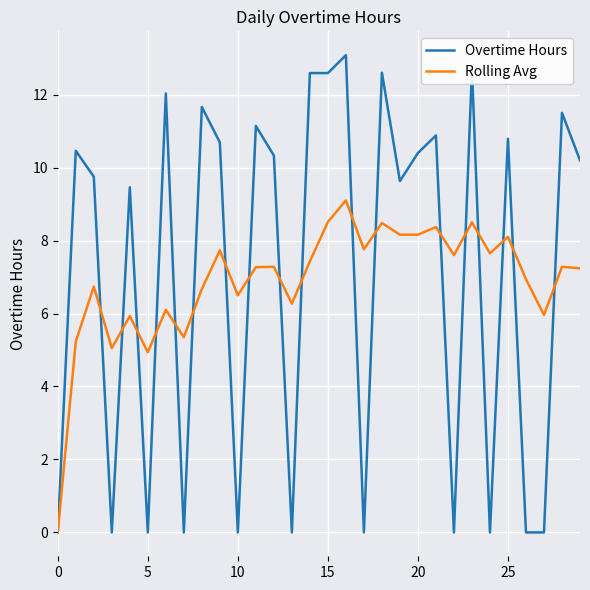

What is the greatest value displayed?

13.1